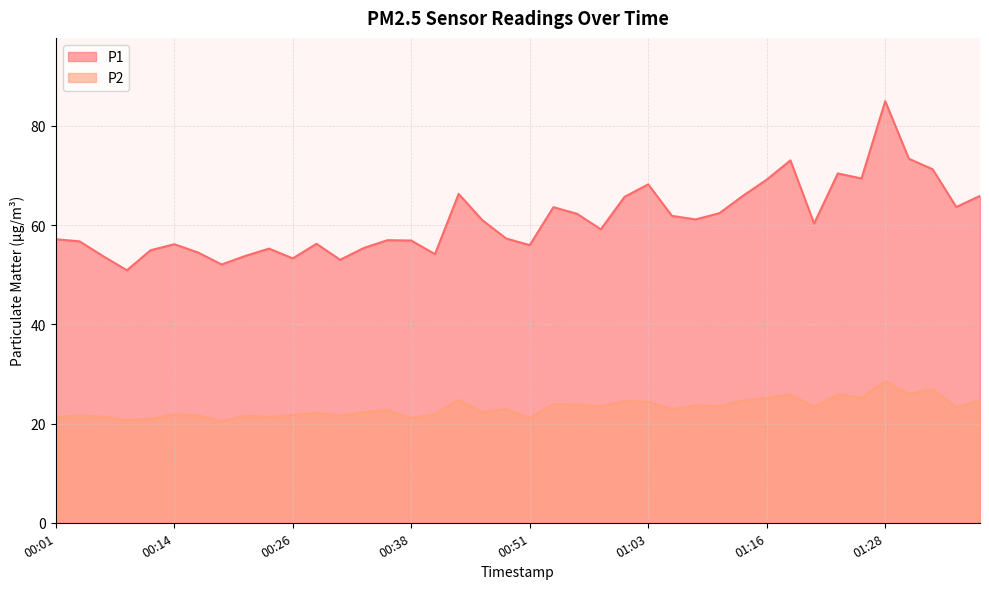

What is the difference between the maximum and minimum values in the P2 series?

8.1